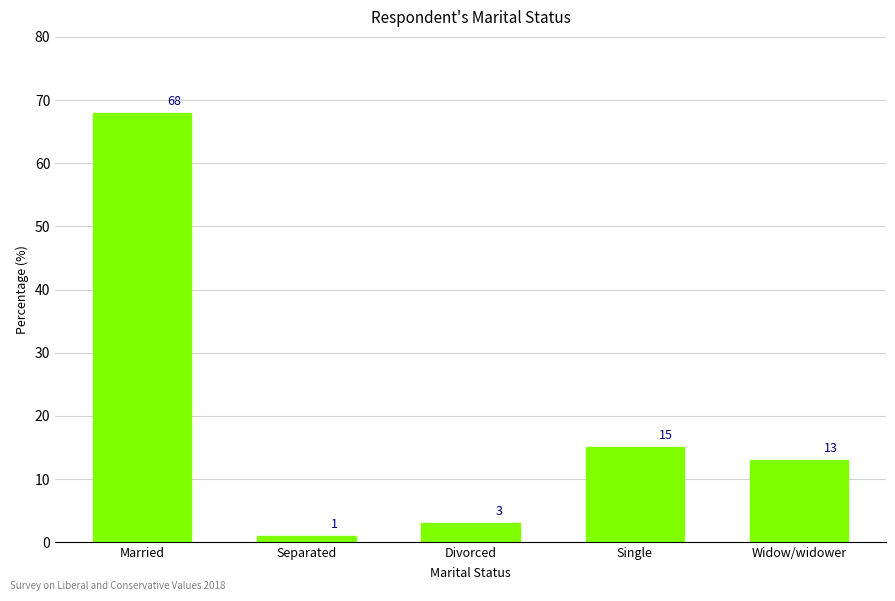

Which has a higher value, Widow/widower or Separated?

Widow/widower